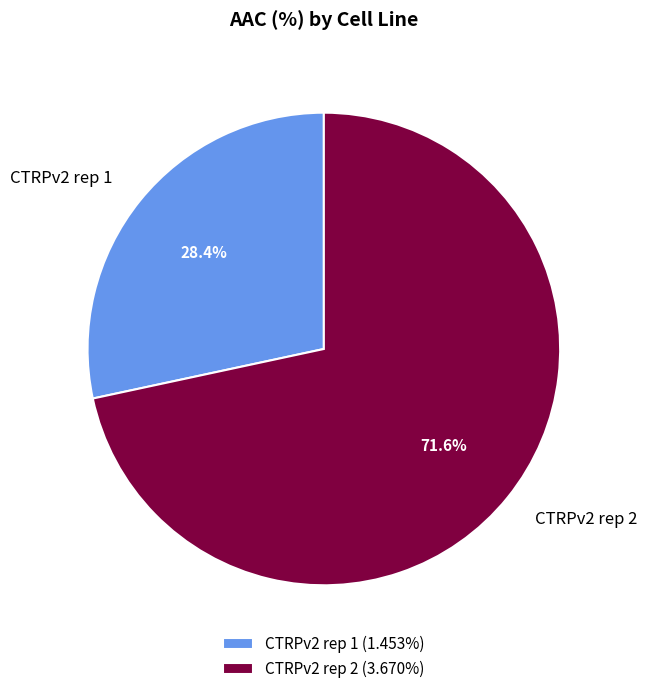

Do CTRPv2 rep 1 and CTRPv2 rep 2 together represent more than half of the pie?

Yes